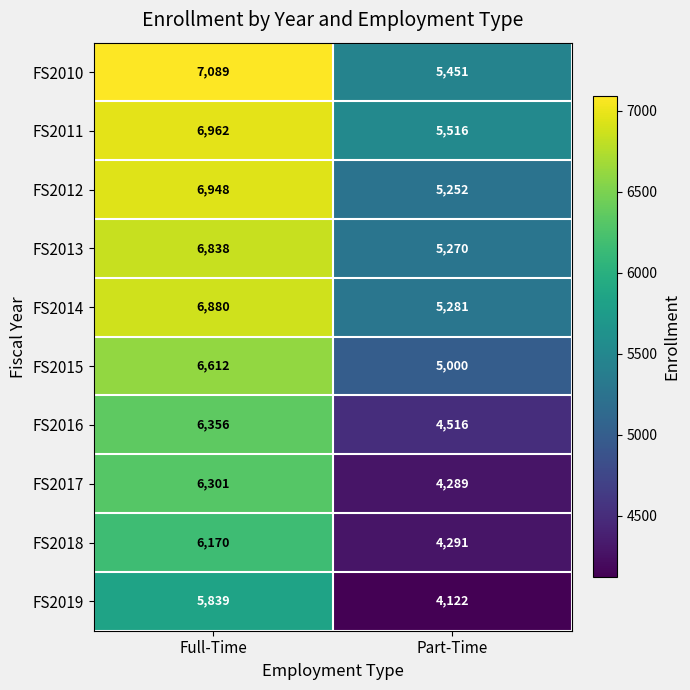

Which category has the lowest value across all series?

Part-Time